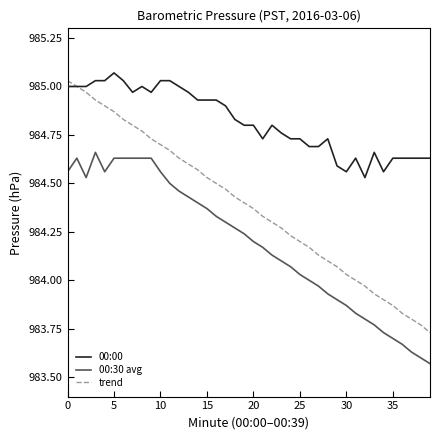

What is the difference between the maximum and second lowest values in the trend series?

1.3